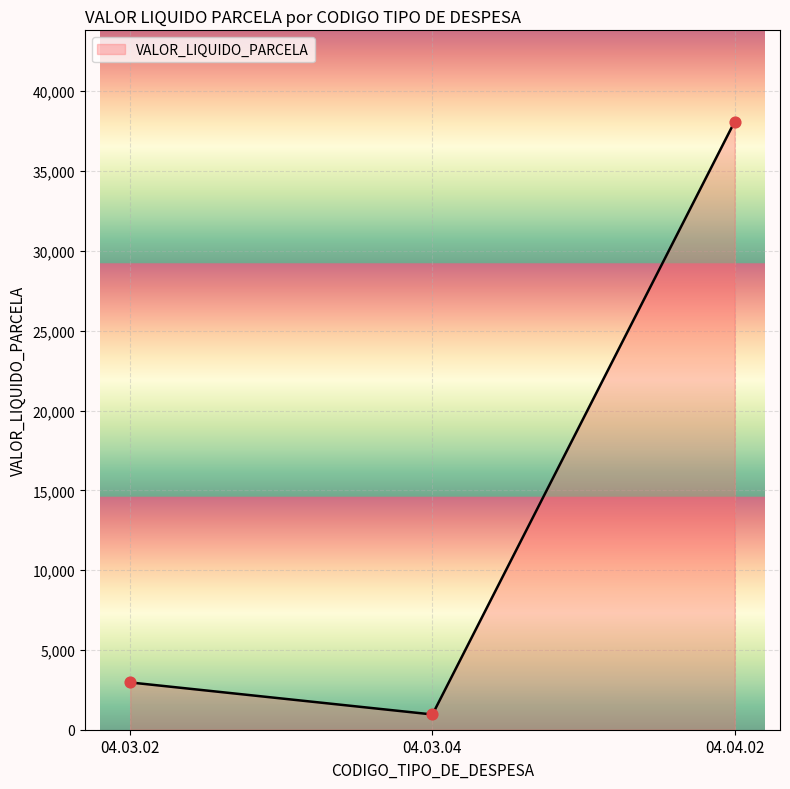

What is the maximum value for VALOR_LIQUIDO_PARCELA?

38103.1